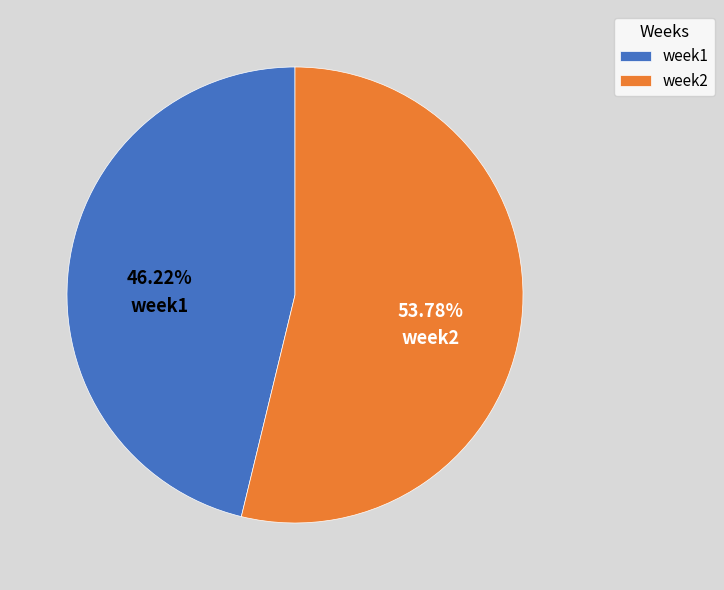

Do week2 and week1 together represent more than half of the pie?

Yes